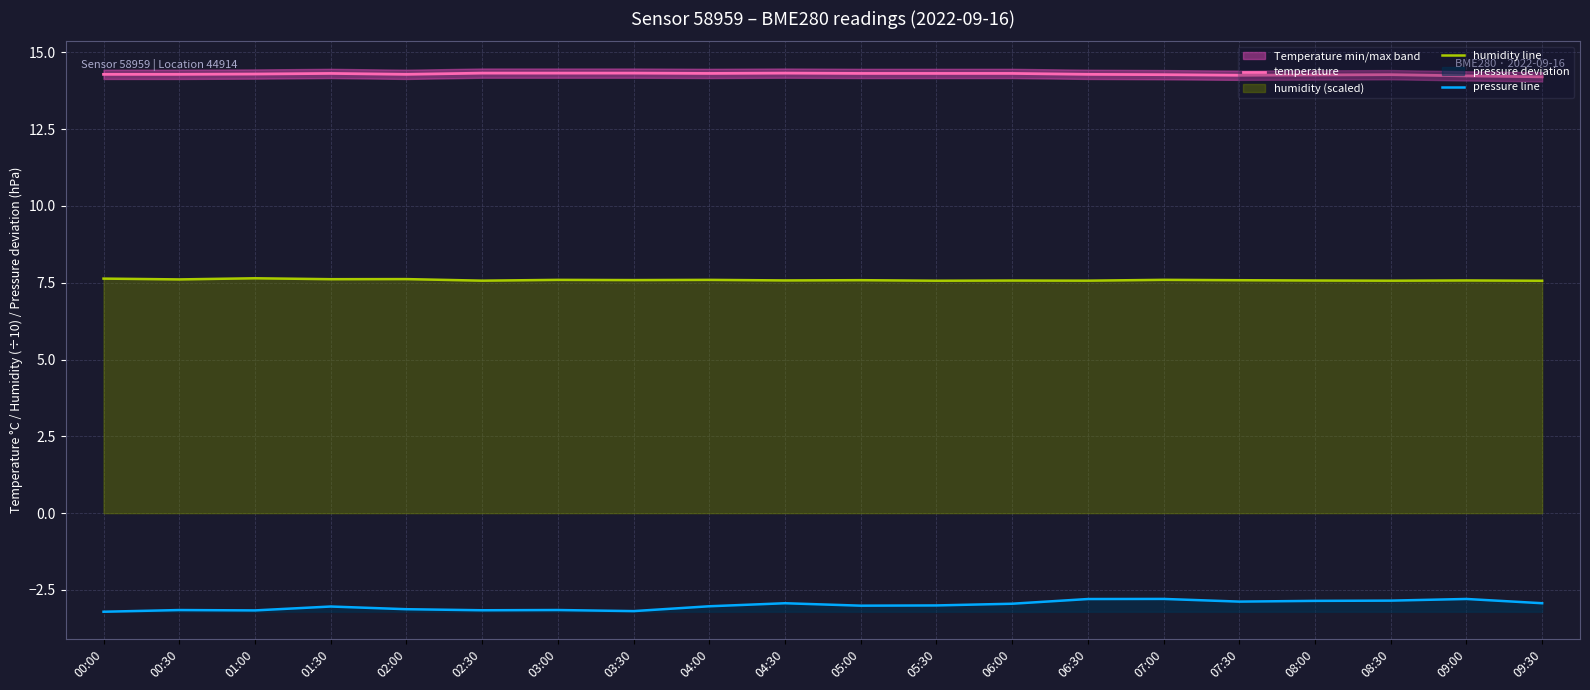

Rank the series at 02:00 from lowest to highest value.

pressure line, humidity line, temperature